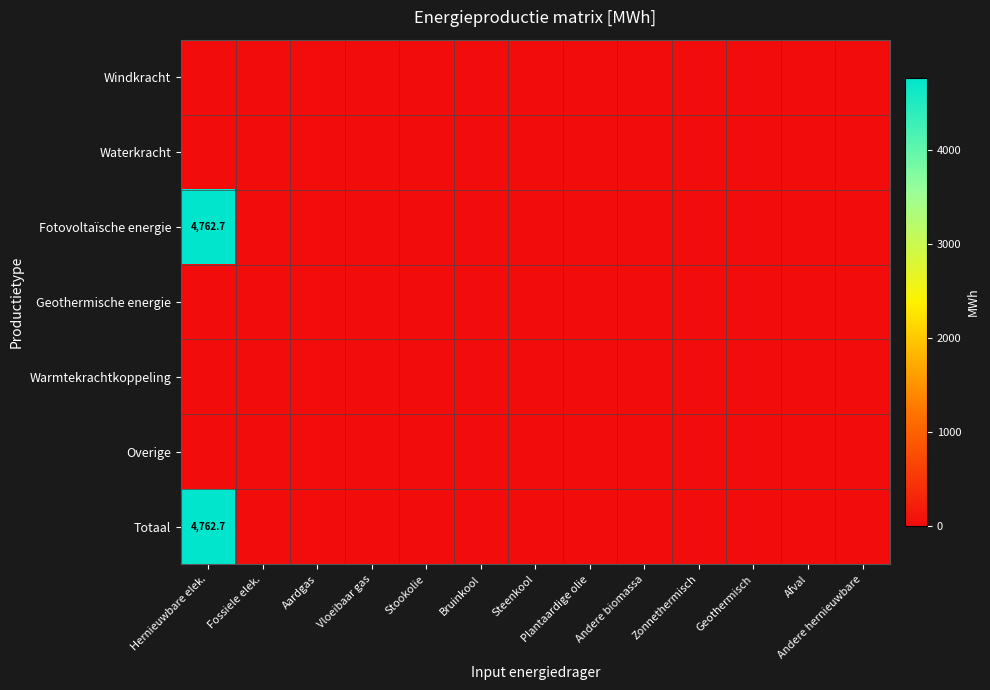

Count the number of data series in this chart.

7